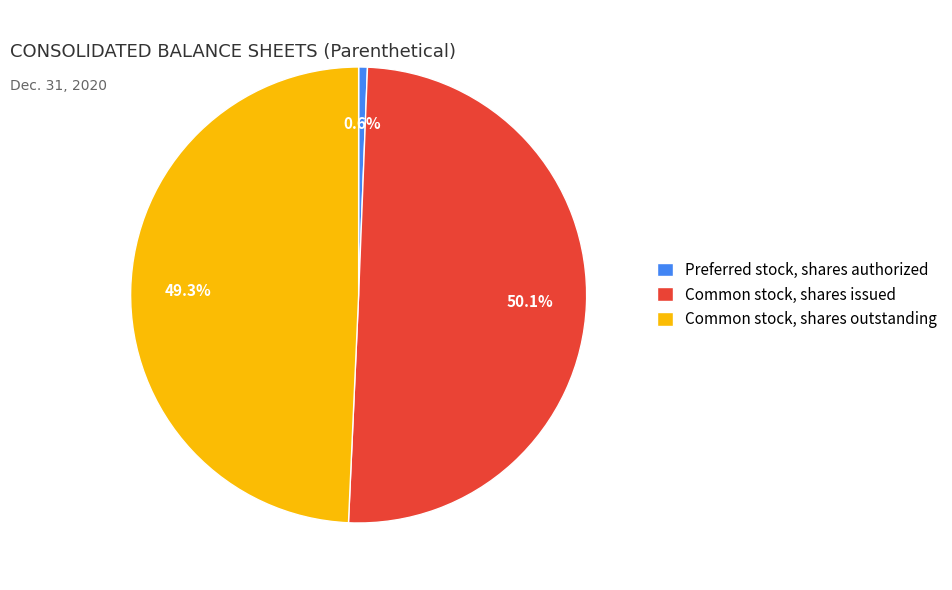

What percentage is NOT represented by Preferred stock, shares authorized?

99.4%